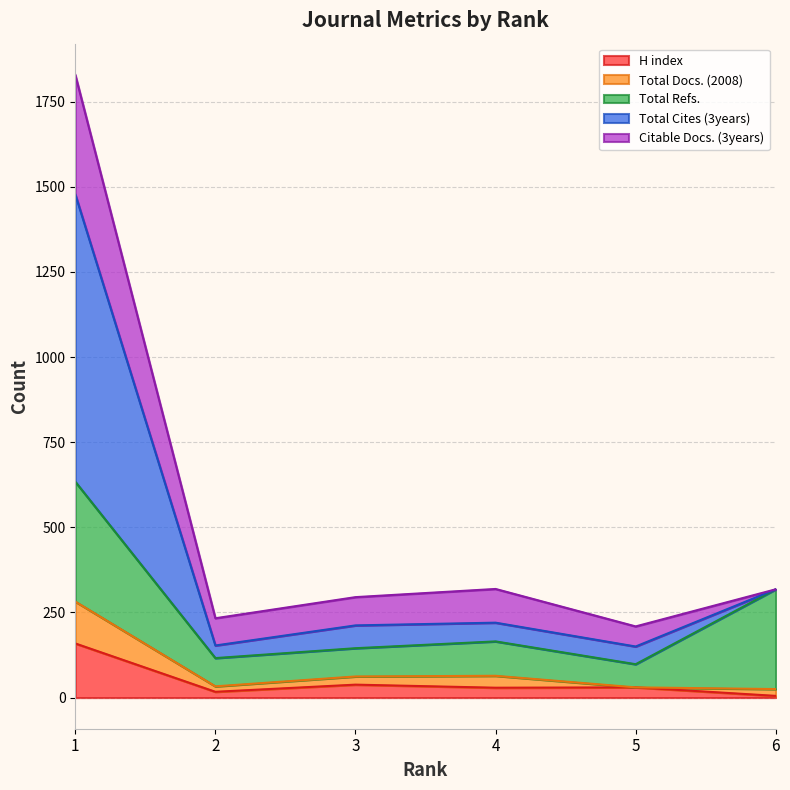

Does the chart display data point markers on the line(s)?

No